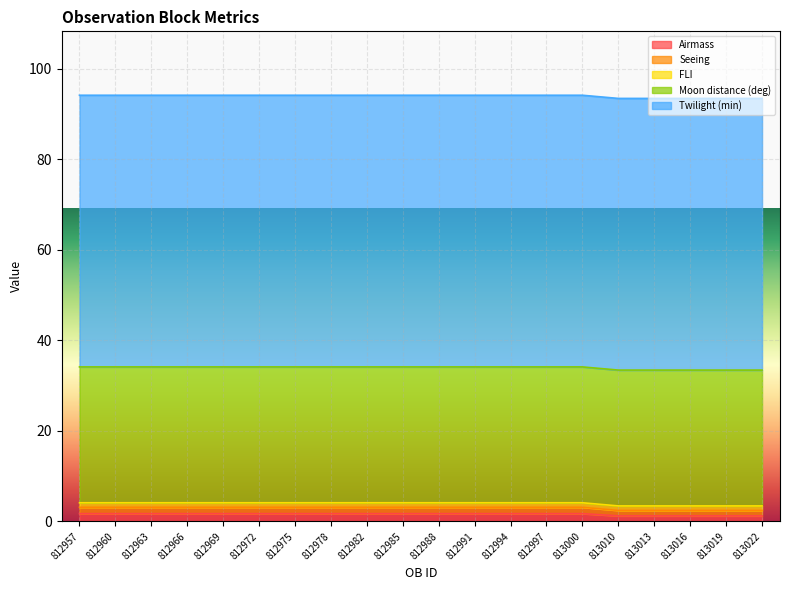

What is the sum of all Airmass values?

31.5